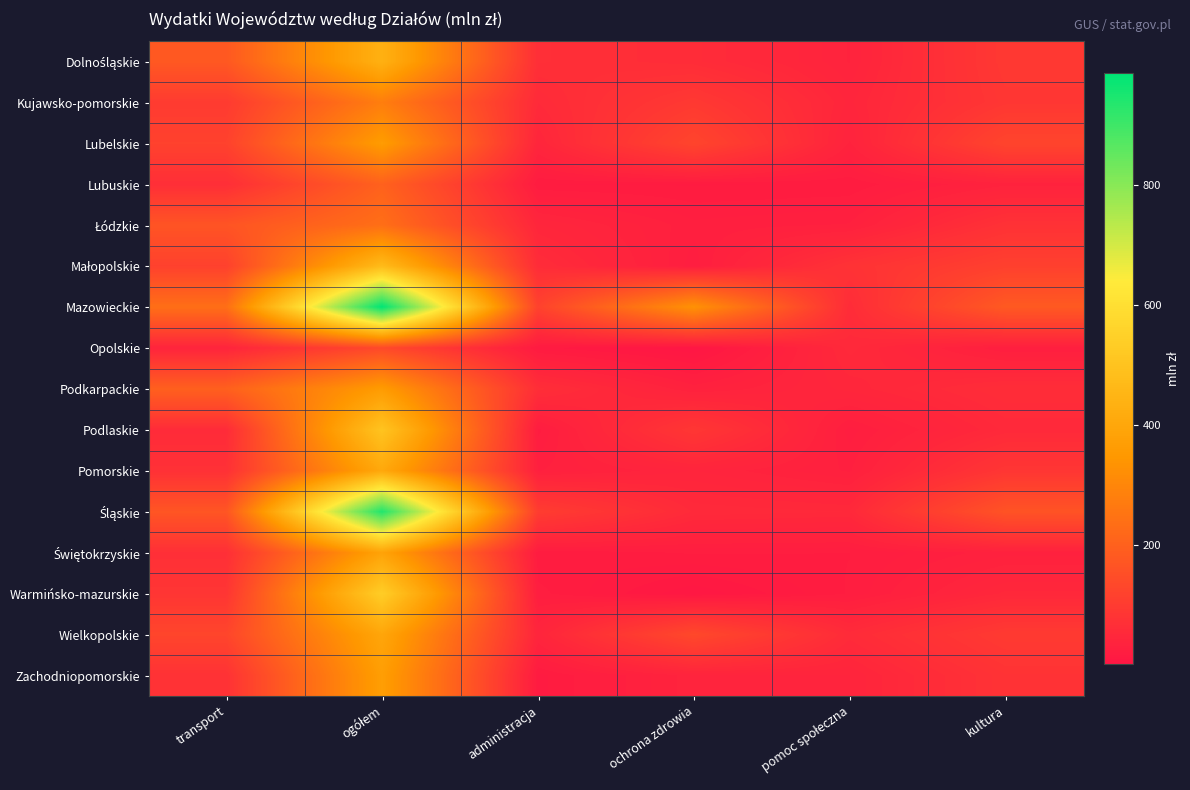

What is the total value across all series at administracja?

747.2